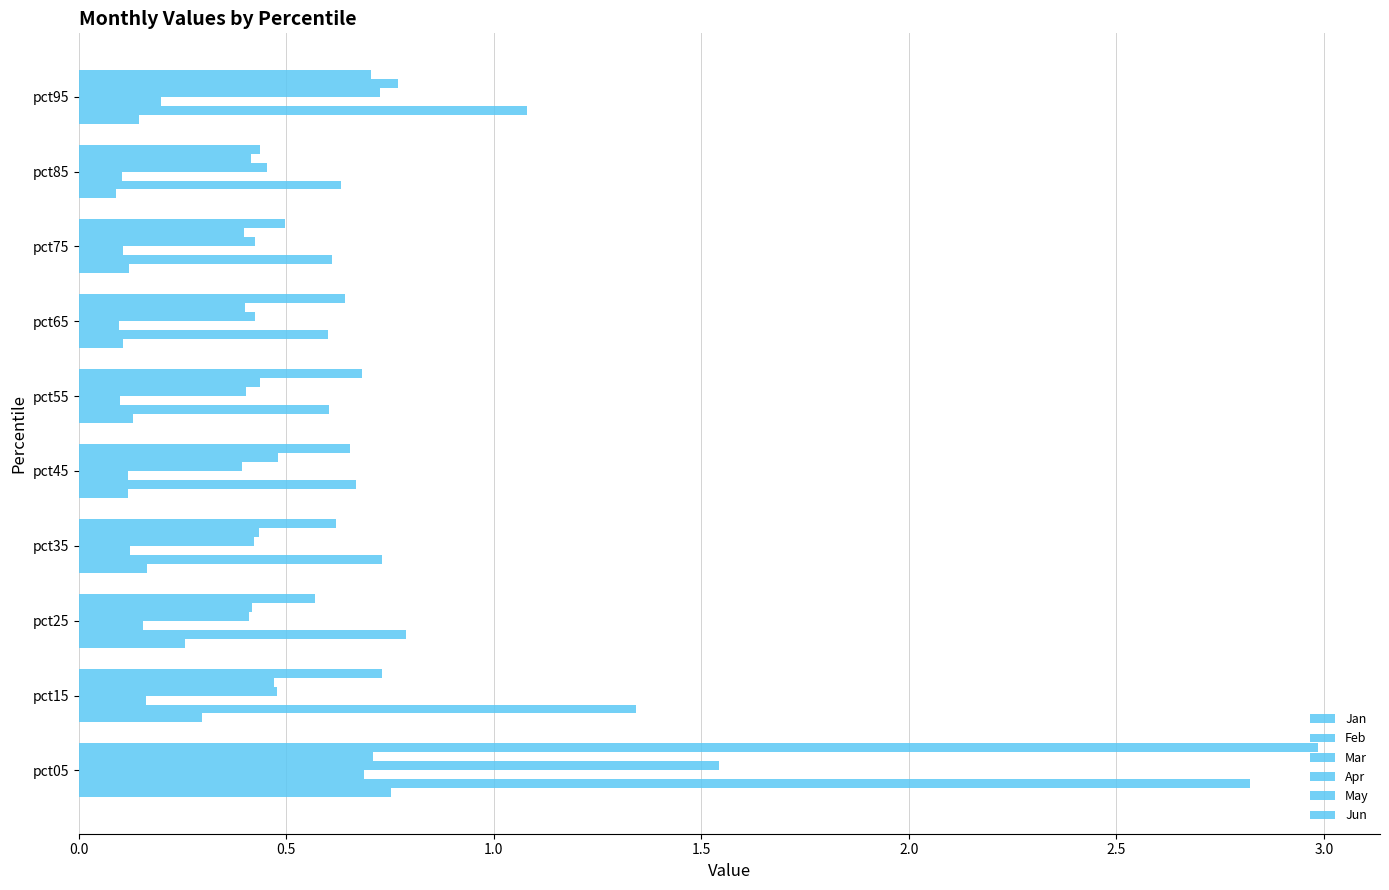

How many categories are shown in the chart?

10